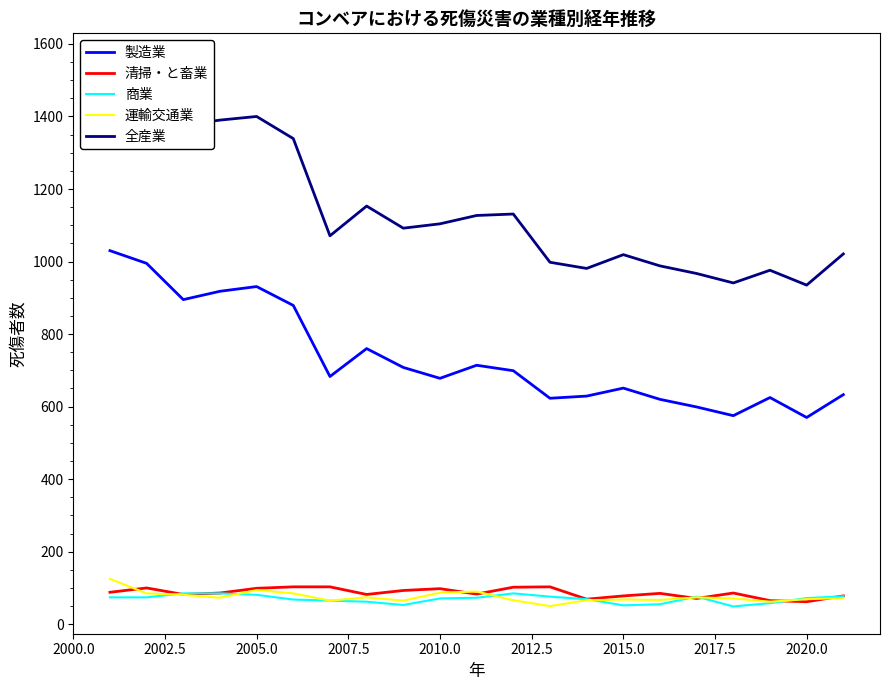

Does the chart have visible grid lines?

No